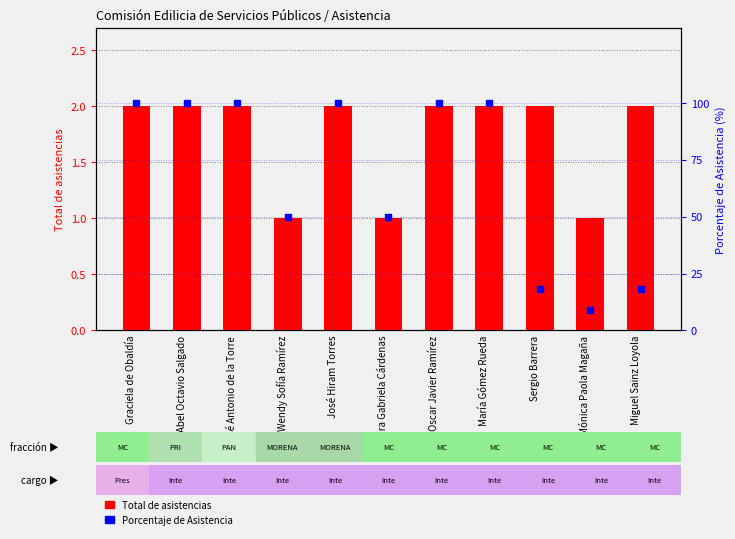

Which series reaches the minimum Y coordinate?

Total de asistencias